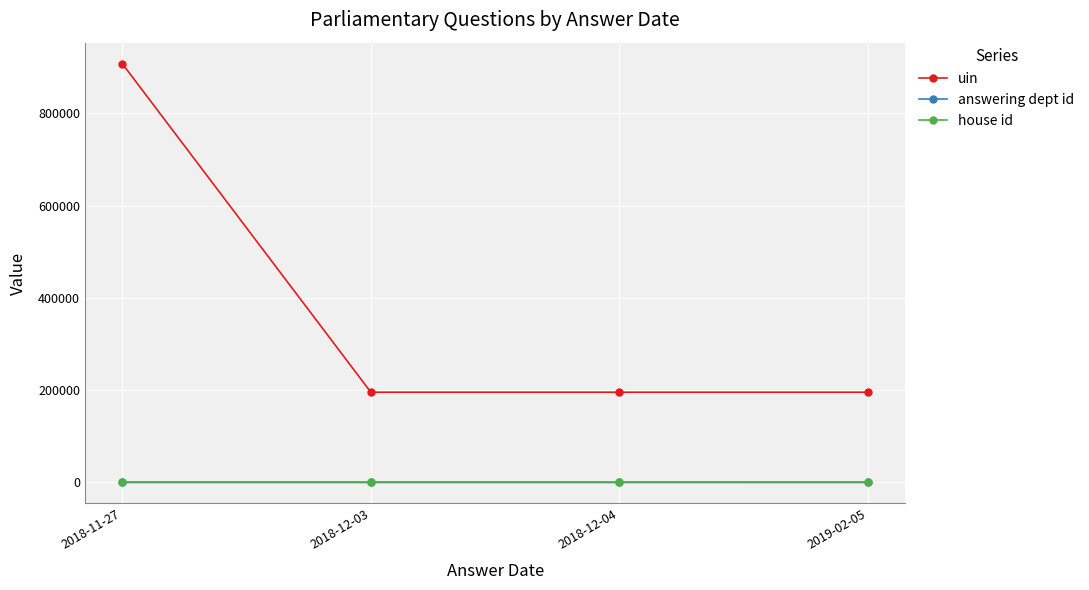

Is the value of uin at 2018-11-27 greater than the value of answering dept id at 2018-12-04?

Yes